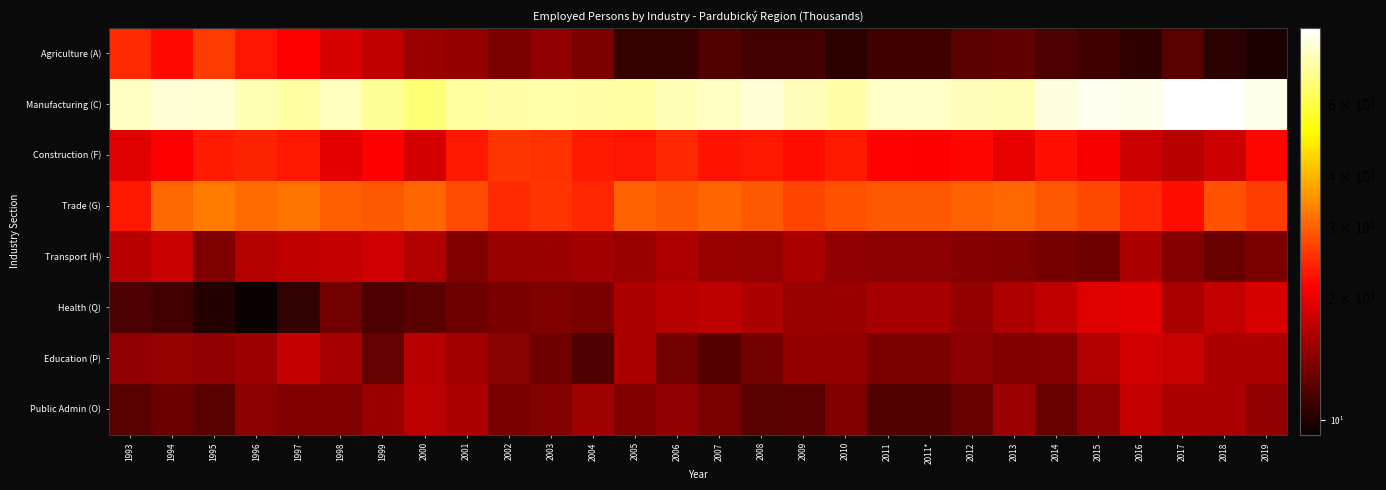

Which series has the widest spread of values?

Manufacturing (C)